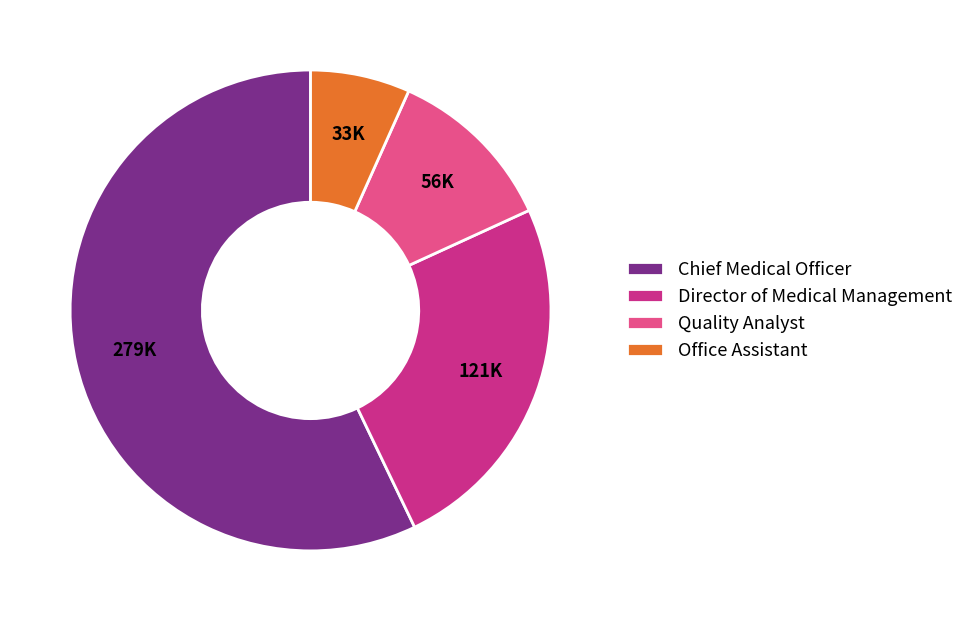

Combined, do Chief Medical Officer and Office Assistant account for over 50%?

Yes